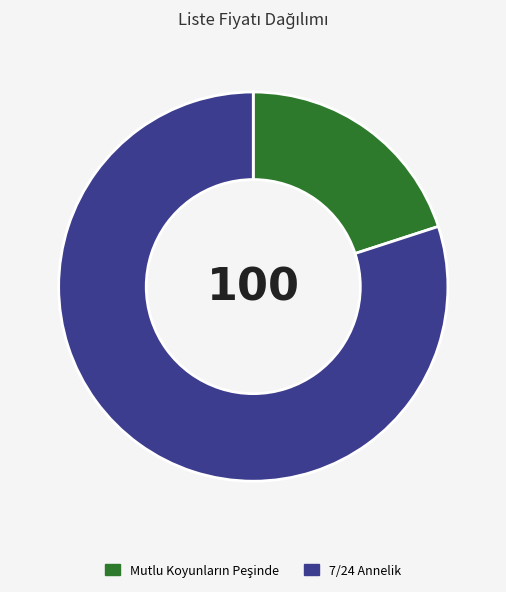

The 7/24 Annelik slice represents 80% of the pie. True or false?

True